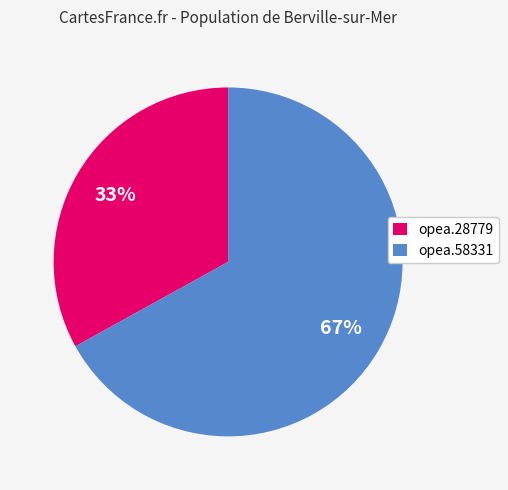

Does opea.58331 account for over 50% of the chart?

Yes